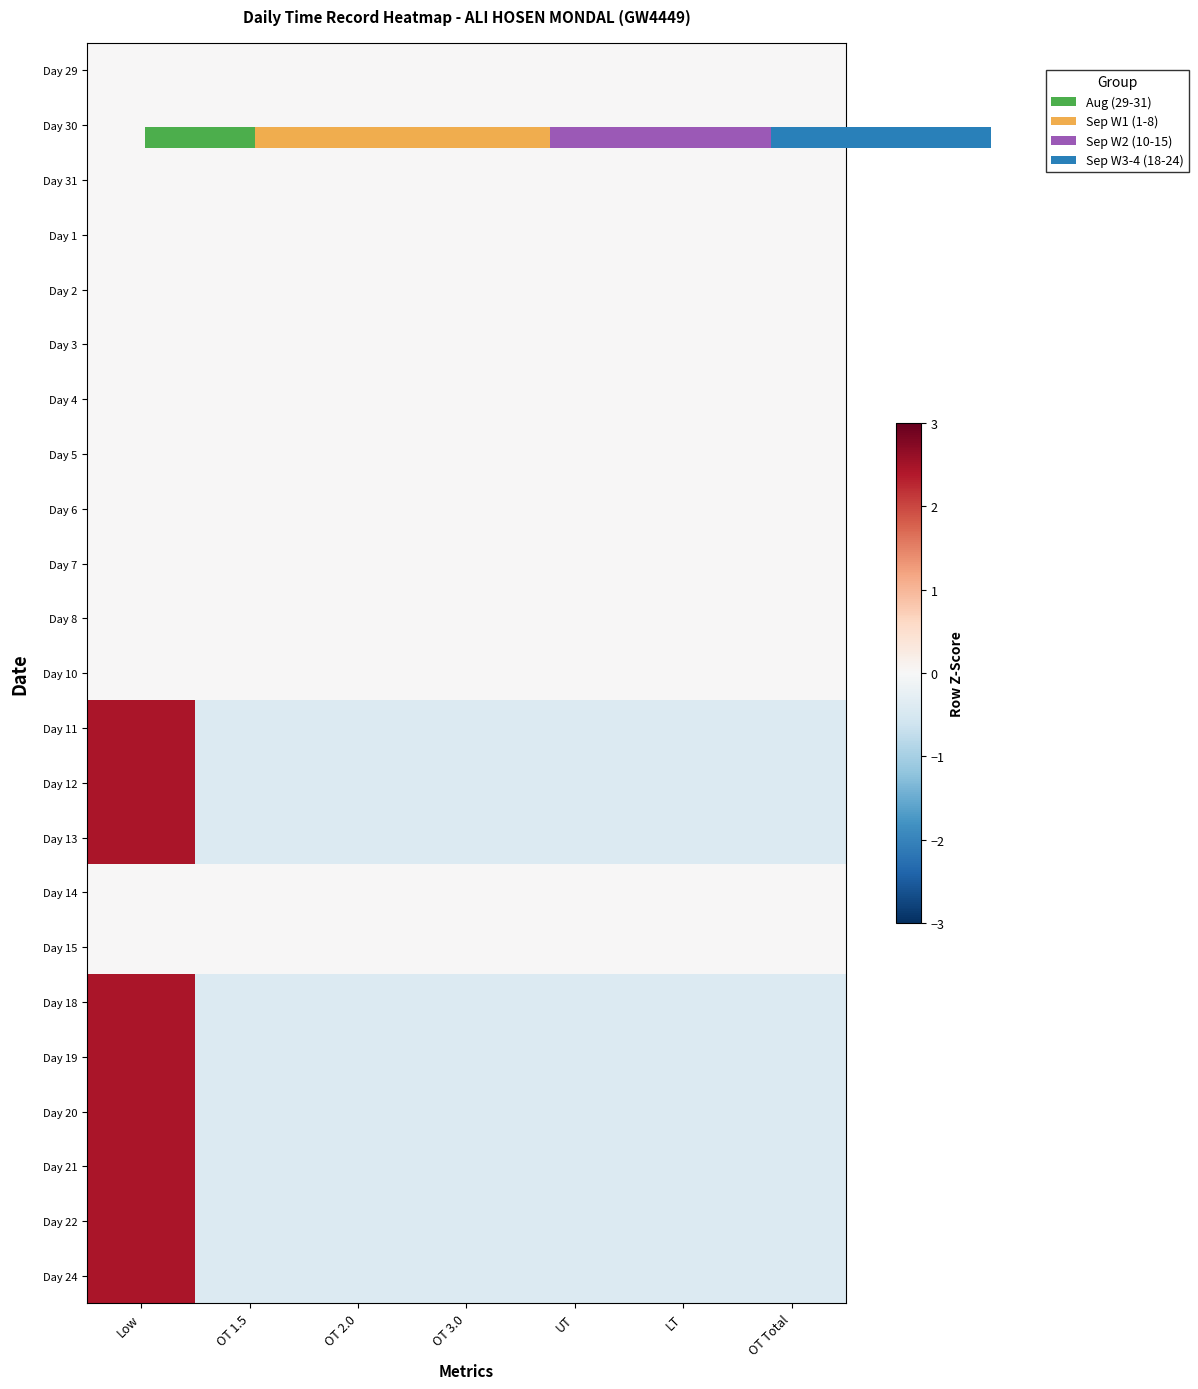

At how many categories does at least one series exceed 0?

1